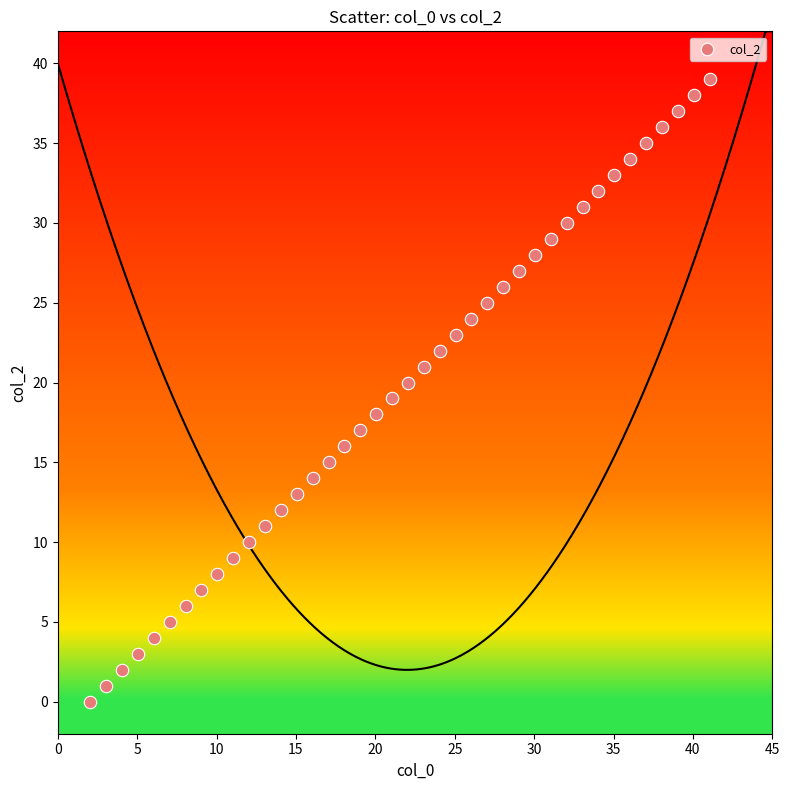

What is the range of Y values (max minus min)?

39